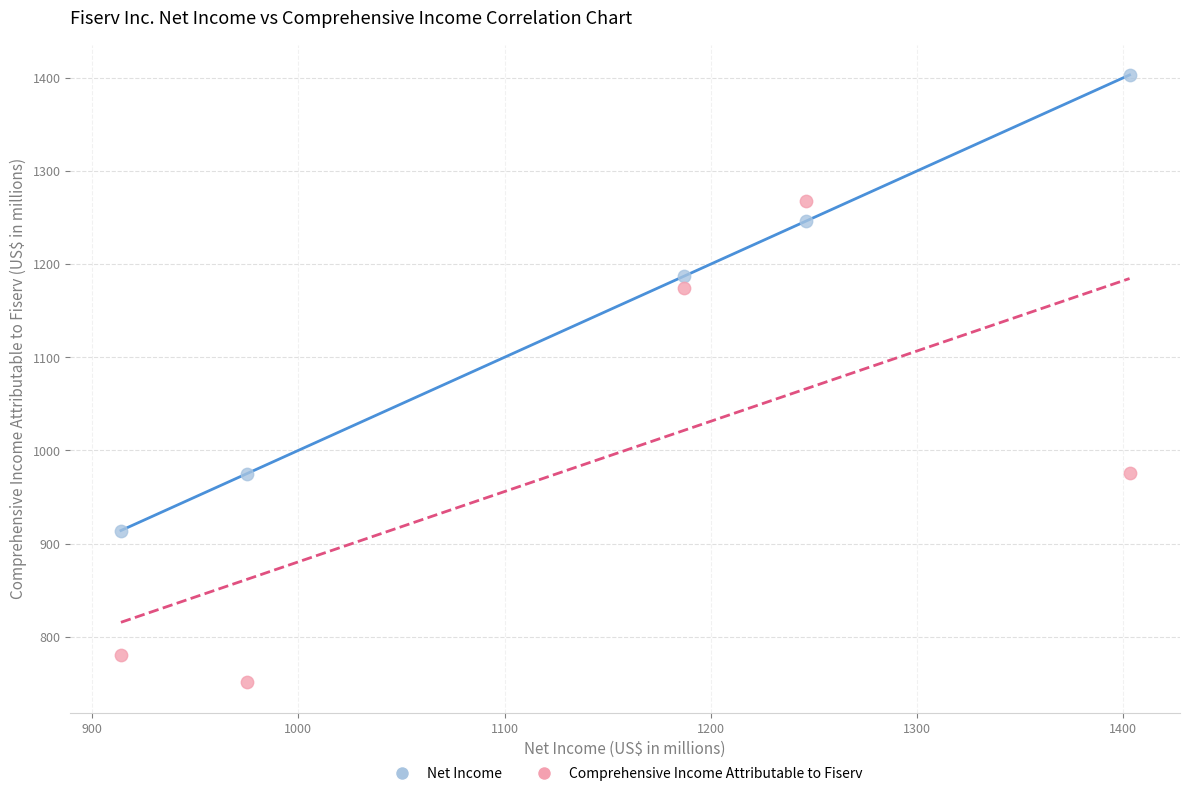

Which series reaches the maximum Y coordinate?

Net Income